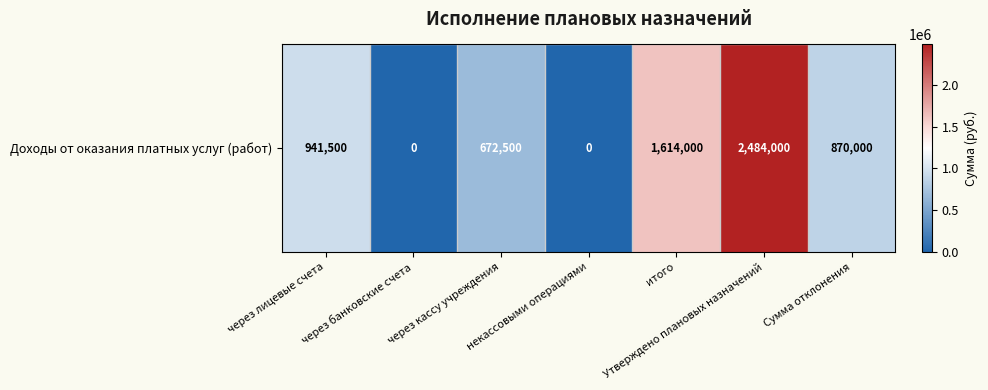

Rank the categories by value from highest to lowest.

Утверждено плановых назначений, итого, через лицевые счета, Сумма отклонения, через кассу учреждения, через банковские счета, некассовыми операциями